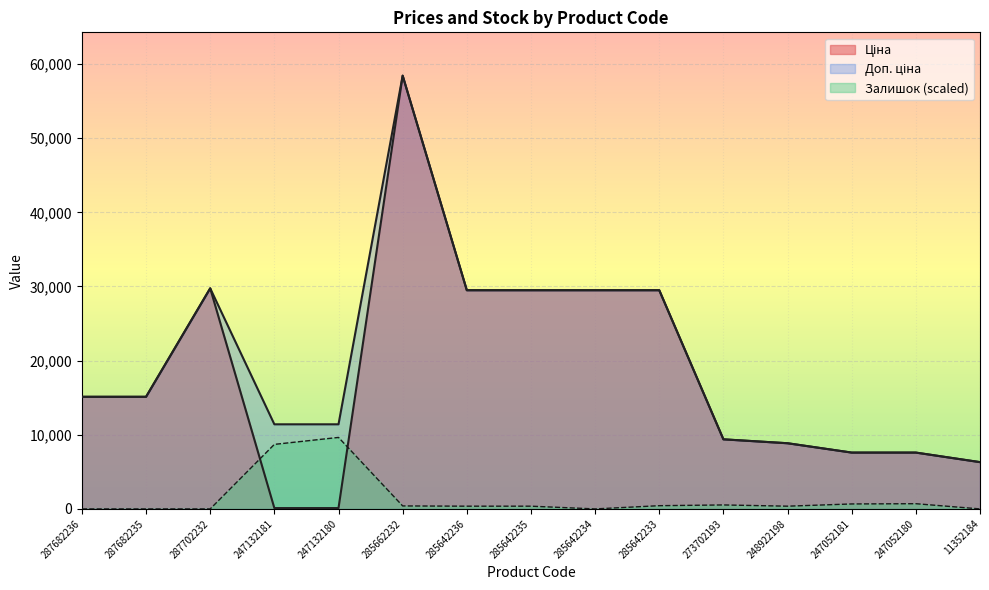

True or false: Залишок and Доп. ціна intersect in this chart.

False